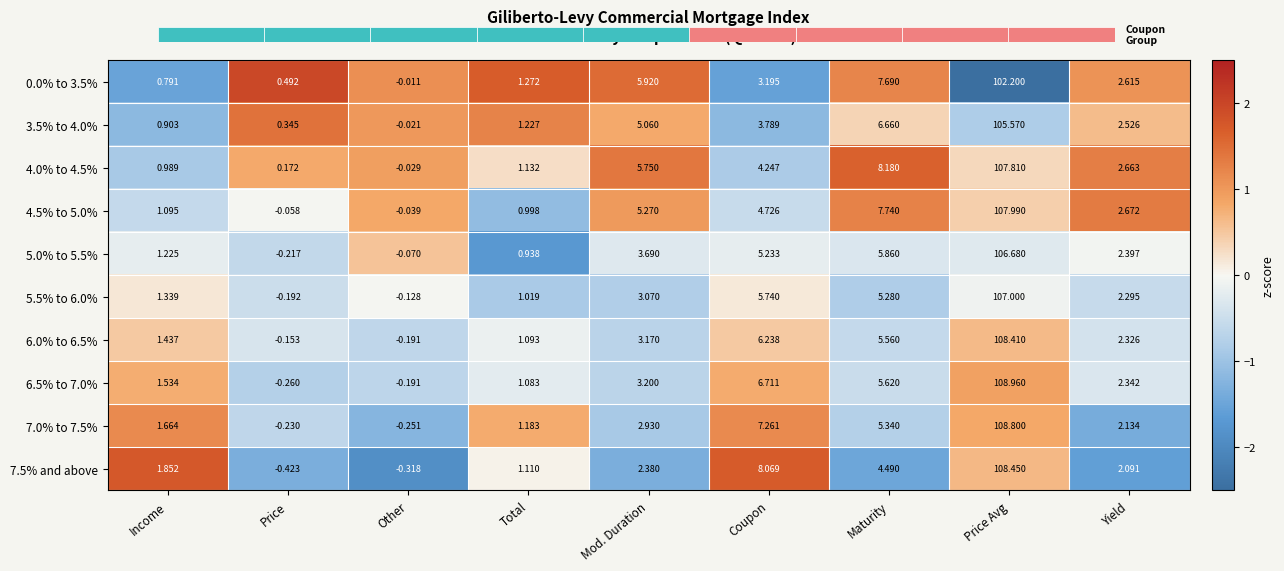

Where is 5.0% to 5.5% nearest to the value 53?

Maturity